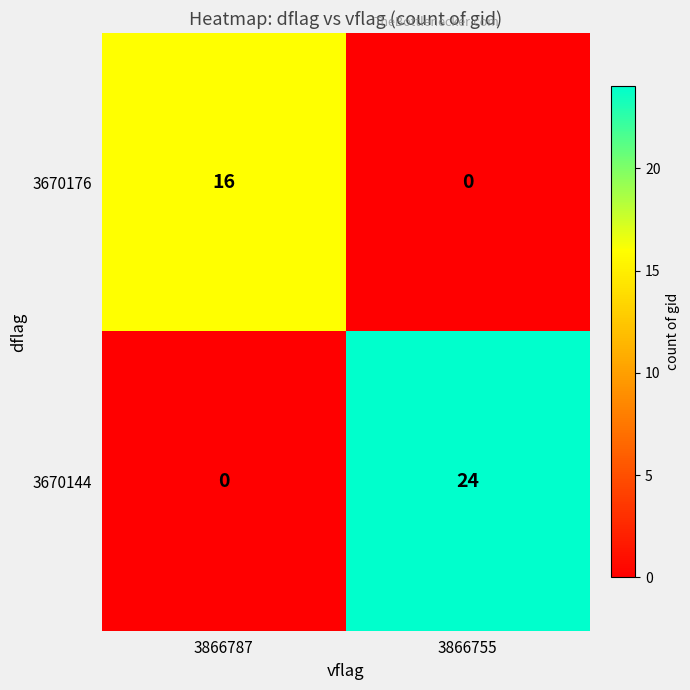

What is the difference between the maximum and minimum values in the 3670176 series?

16